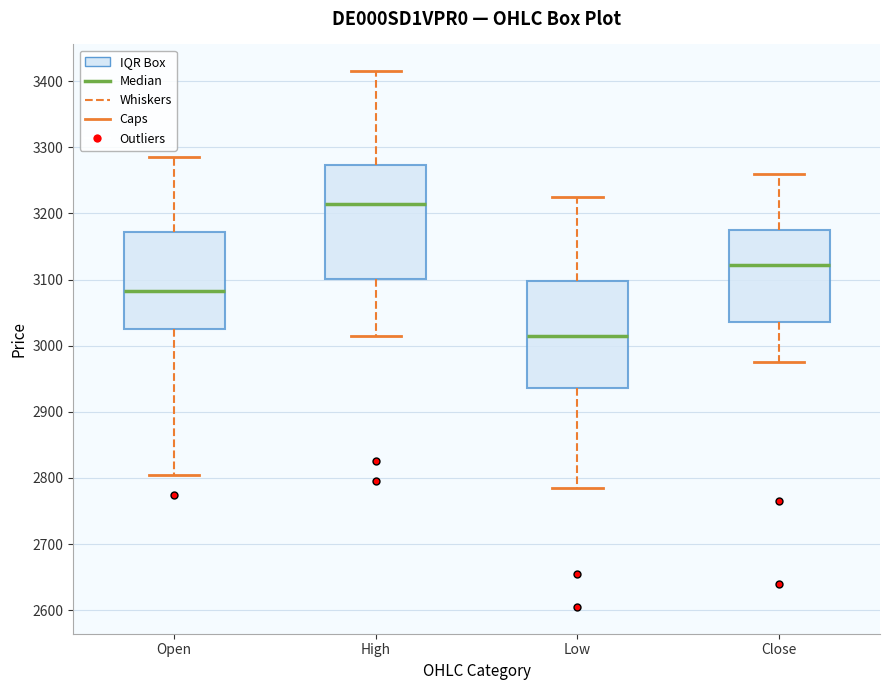

Where does the median line of the box for Low sit on the y-axis? The values are not printed on the chart, so give them approximately, as read against the axis.

3020